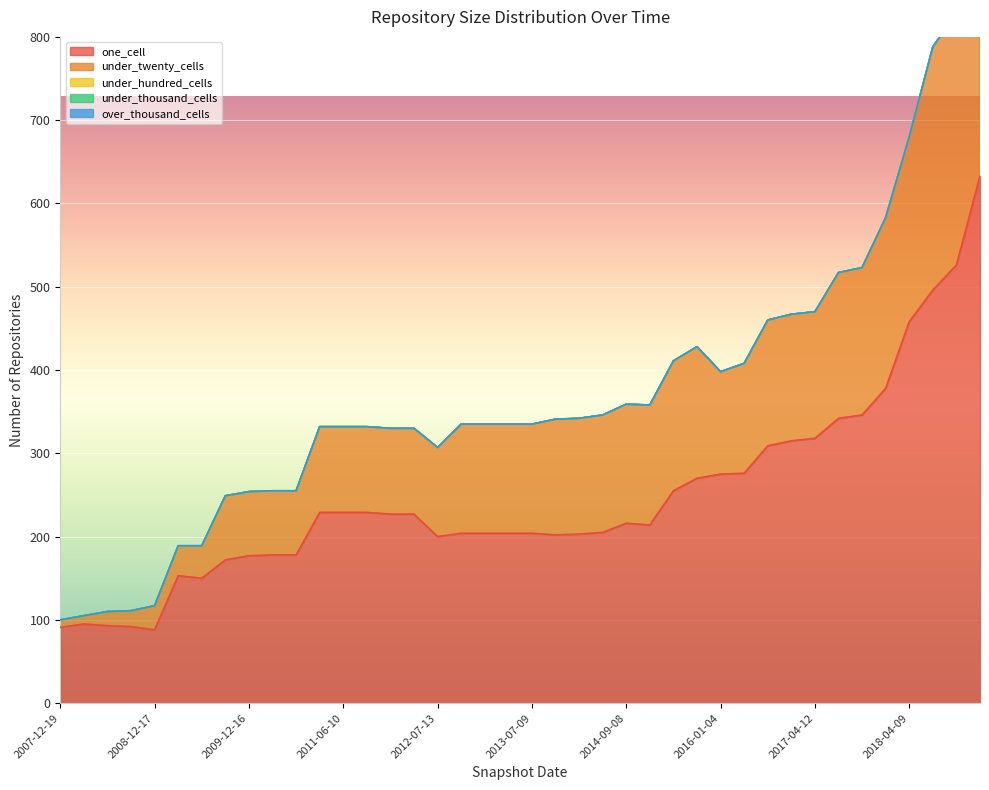

True or false: under_hundred_cells has more than 1 interior local peaks.

False